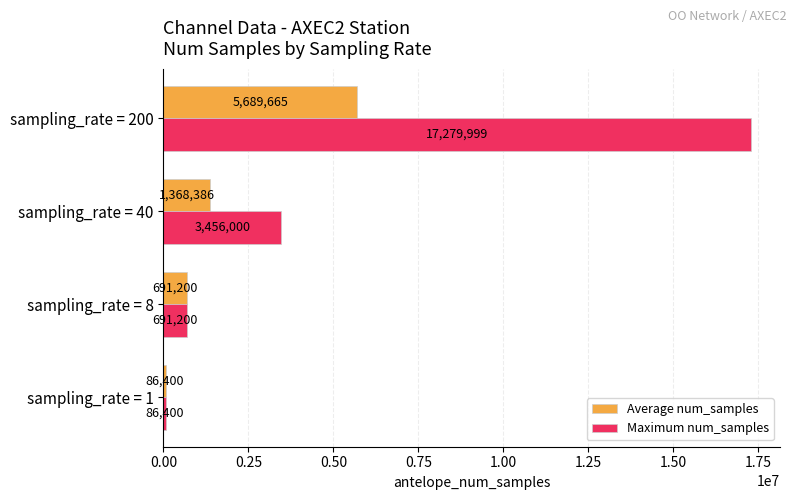

At which label is Average num_samples closest to 2888032?

sampling_rate = 40